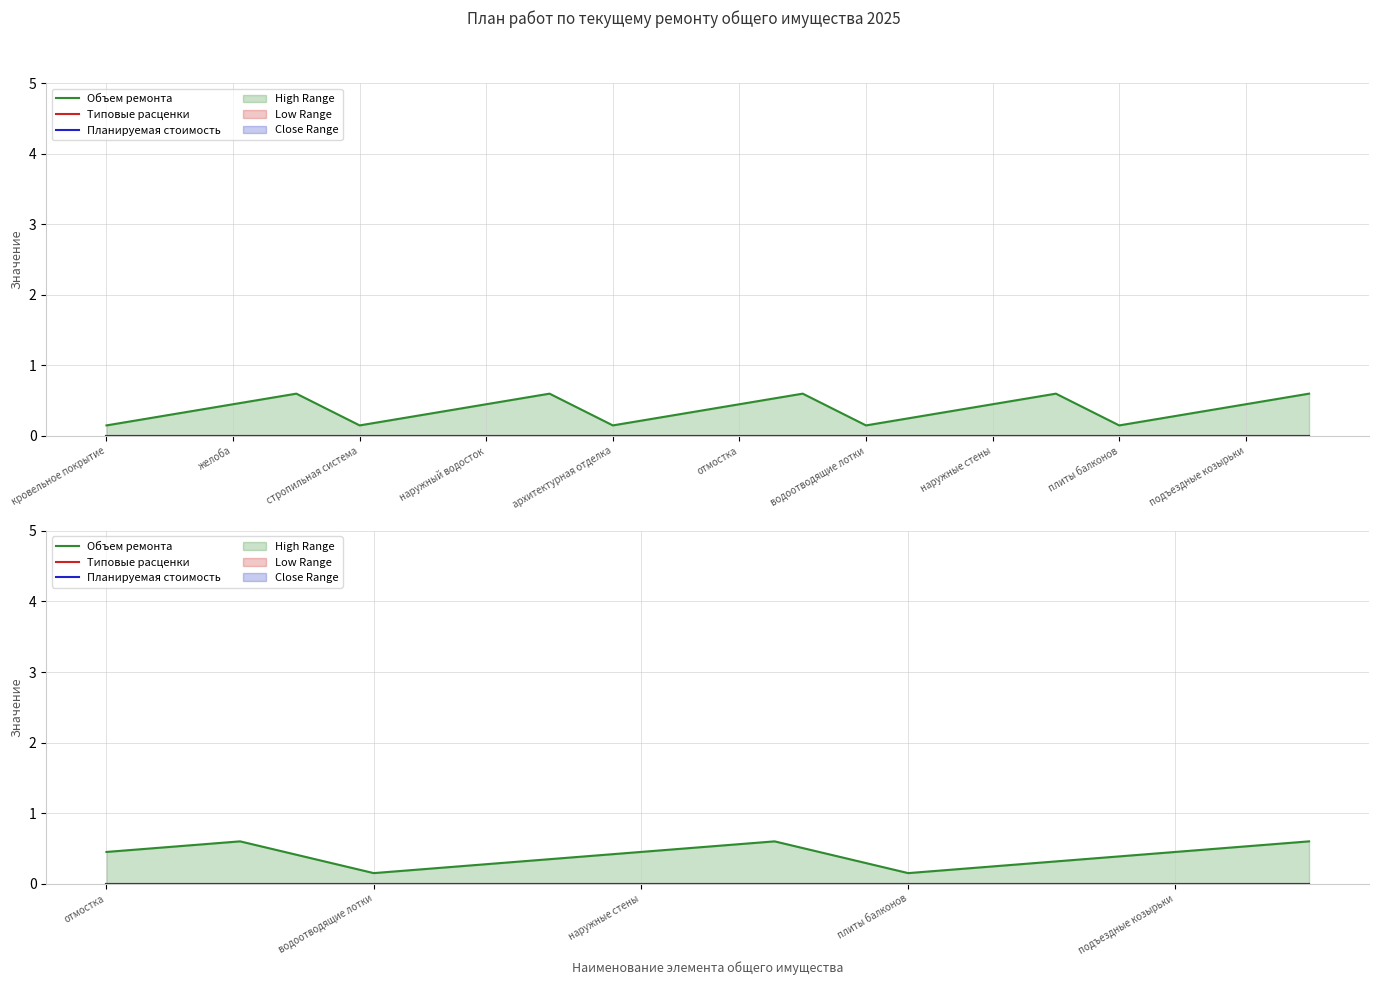

True or false: Планируемая стоимость and Типовые расценки intersect in this chart.

False